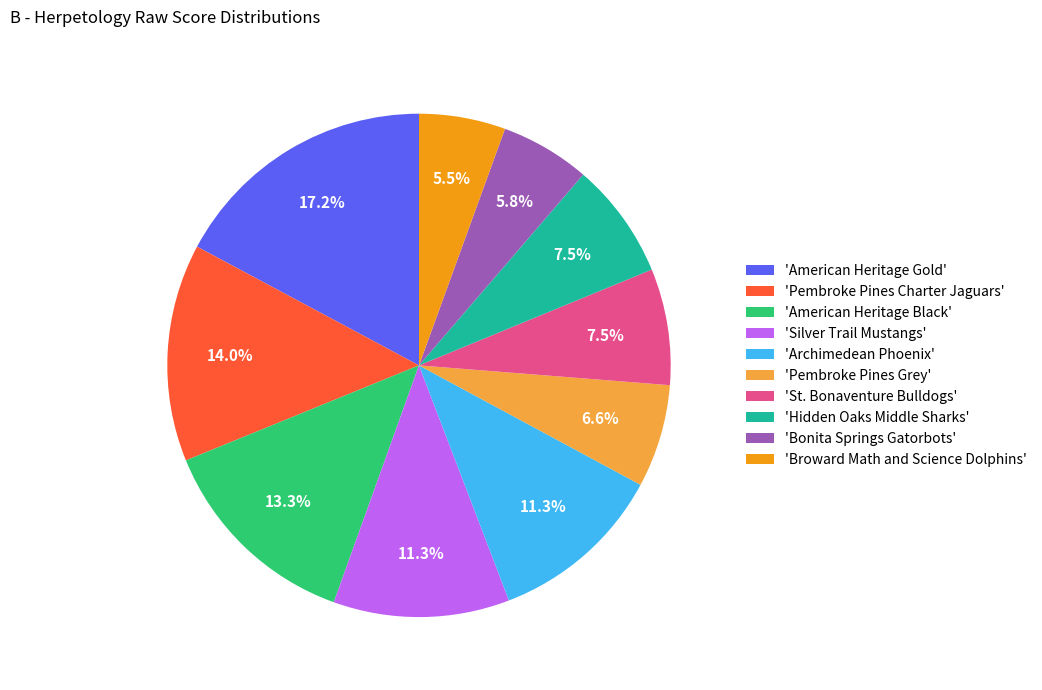

Does 'St. Bonaventure Bulldogs' represent more than half of the total?

No